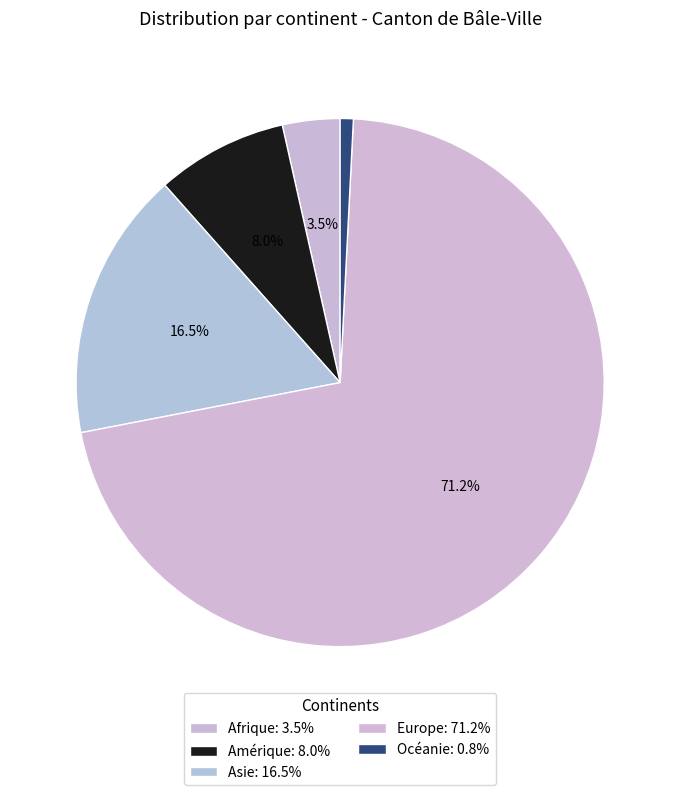

To the nearest percent, what is the difference between the largest and smallest slice percentages?

70%